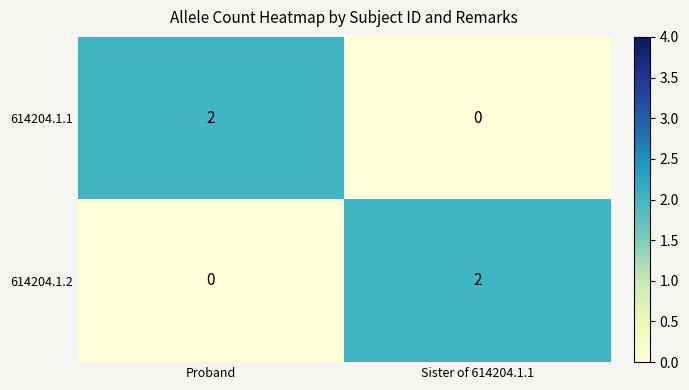

What is the total value across all series at Proband?

2